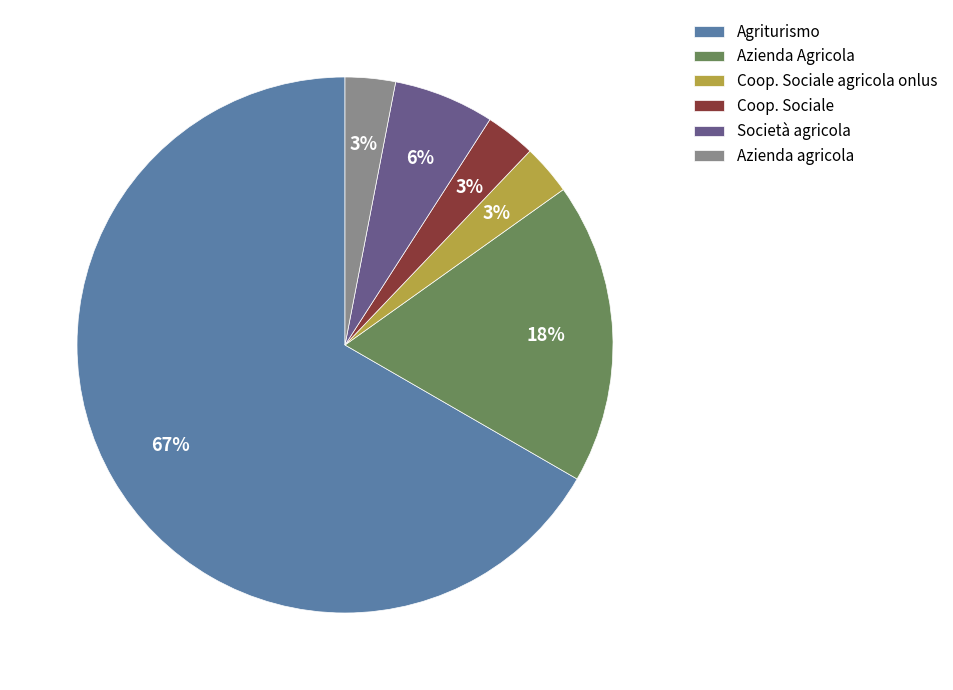

How many slices are in this pie chart?

6